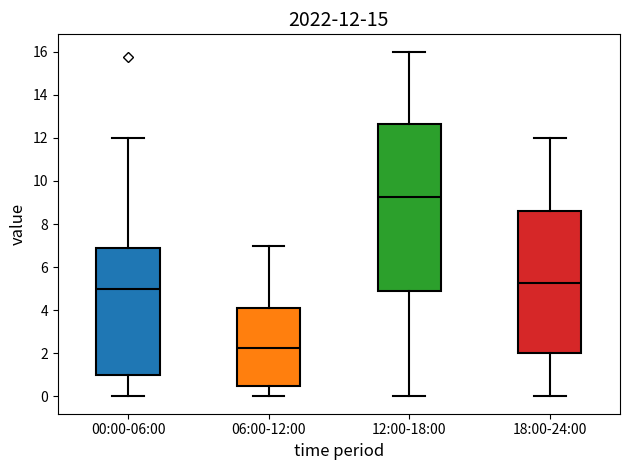

Comparing the boxes themselves (not the whiskers), which one is the tallest?

12:00-18:00